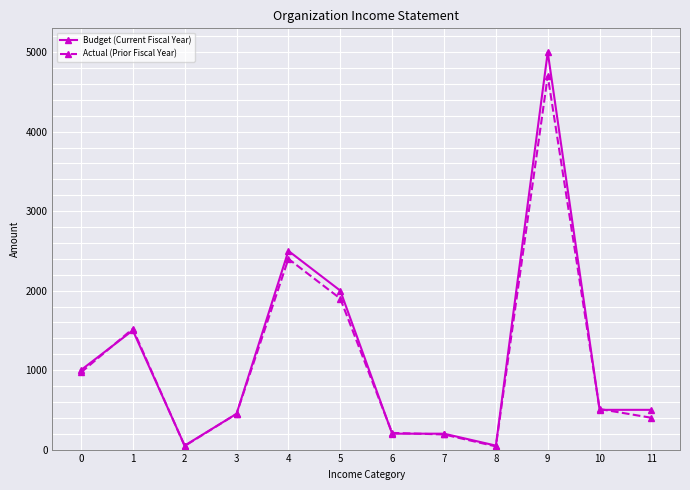

How many distinct data groups are displayed?

2